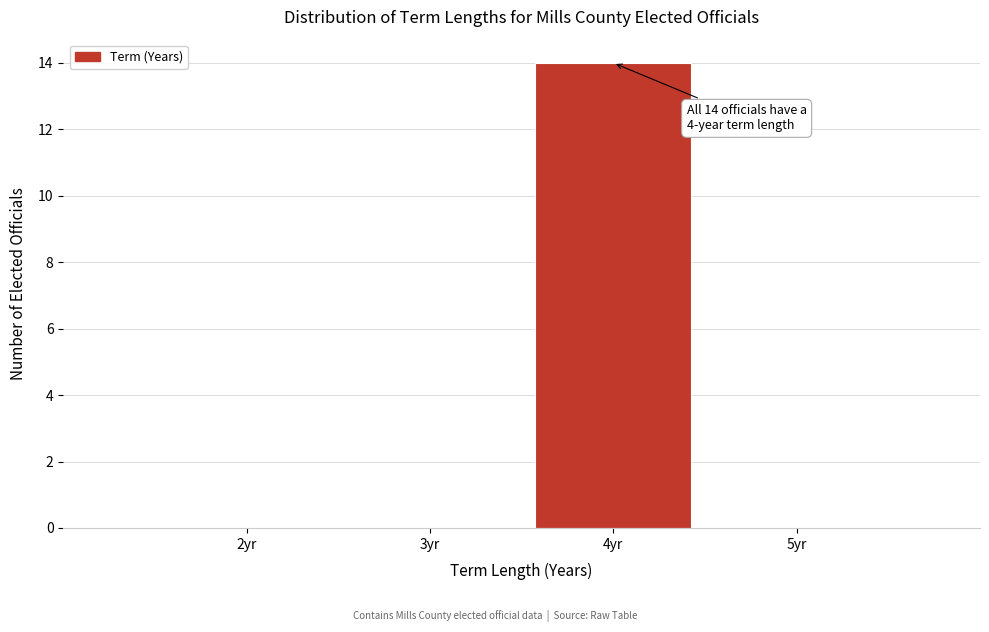

Reading left to right, extract all data points from this chart.

2yr=0	3yr=0	4yr=14	5yr=0